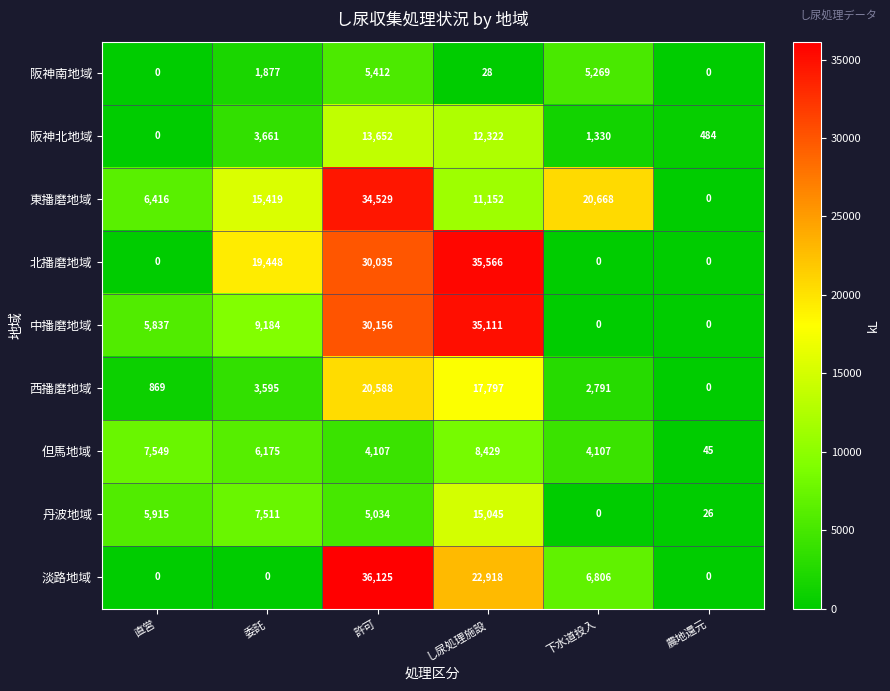

Which series changed the most between 直営 and 農地還元?

但馬地域